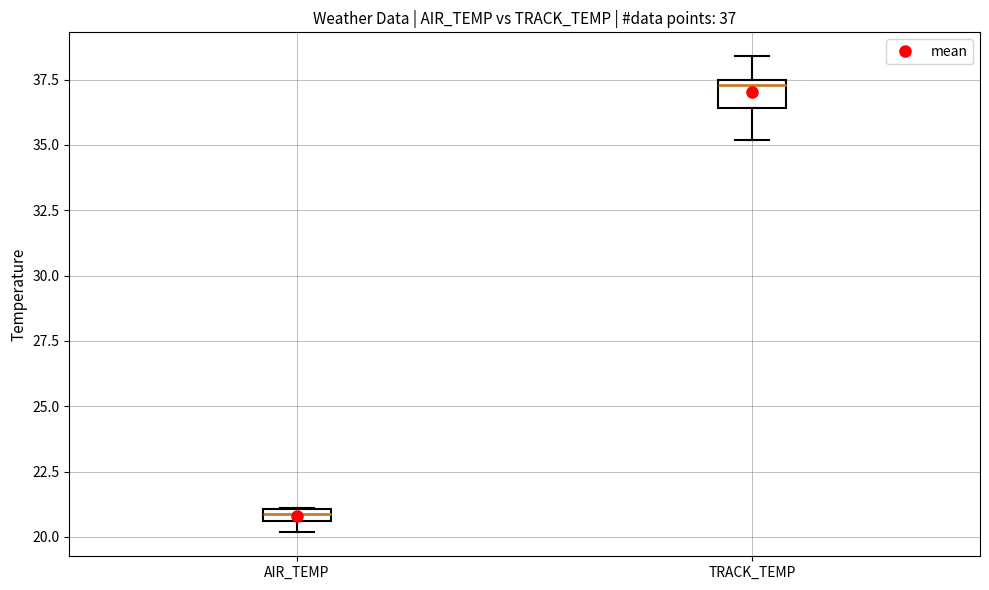

Which box has the highest median line?

TRACK_TEMP